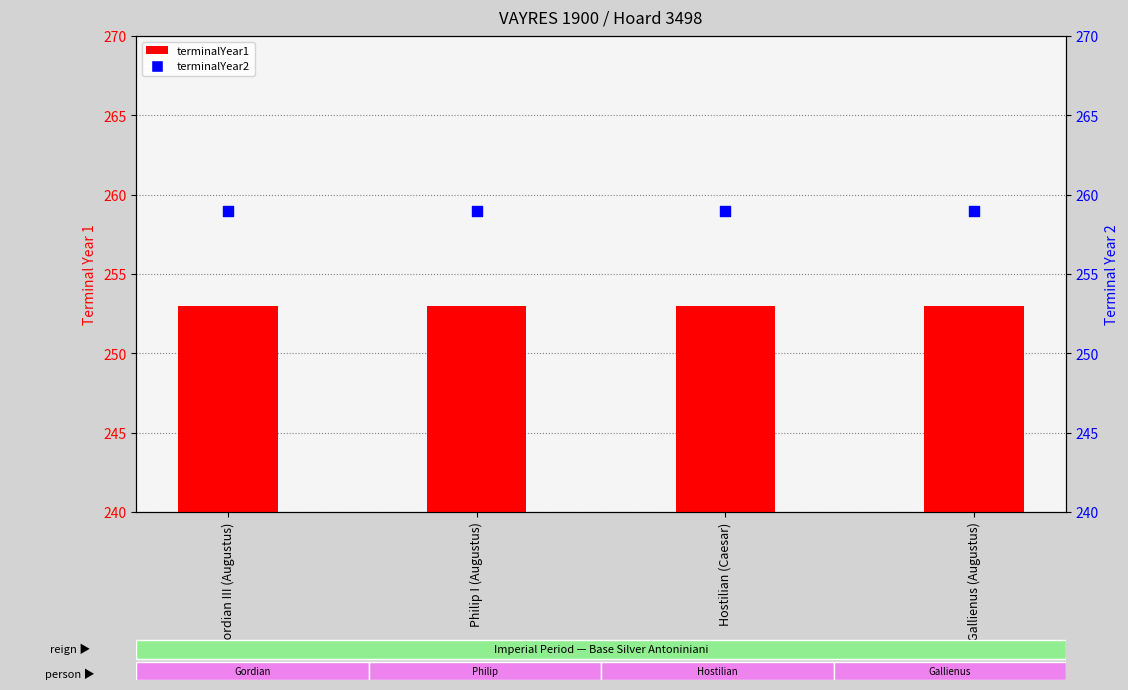

At which category is the sum across all series the highest?

Gordian III (Augustus)